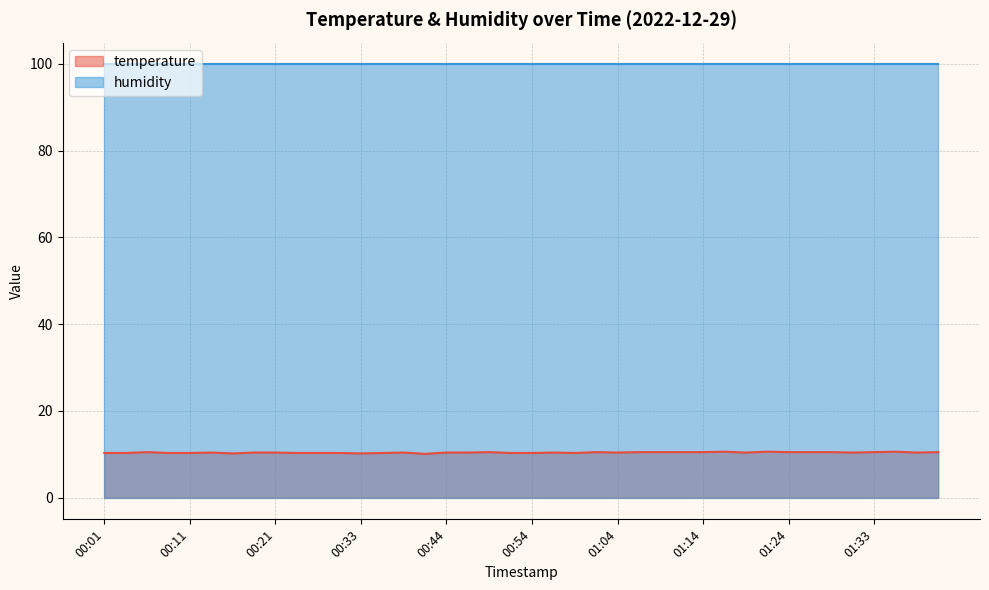

What is the smallest value displayed?

10.1